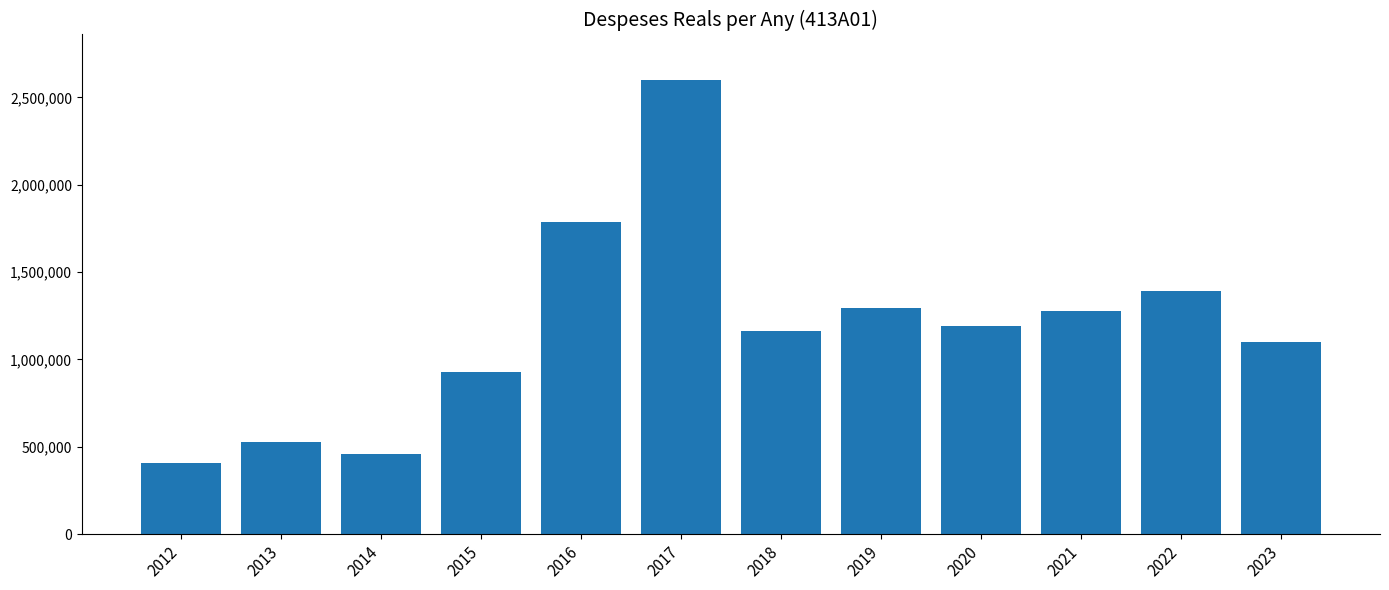

True or false: the data shows 696379.6 at 2022.

False